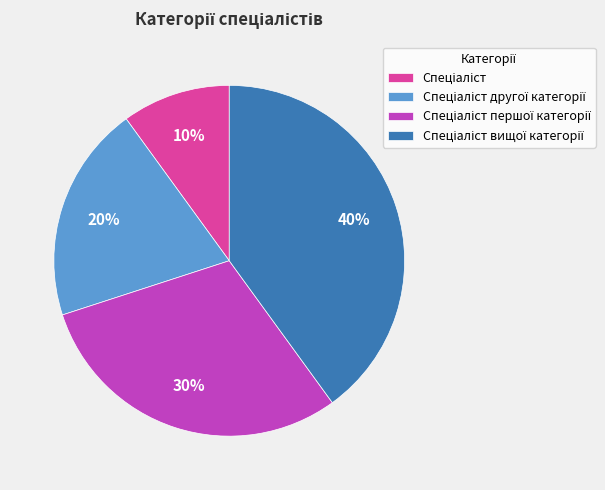

Does any single category account for the majority?

No